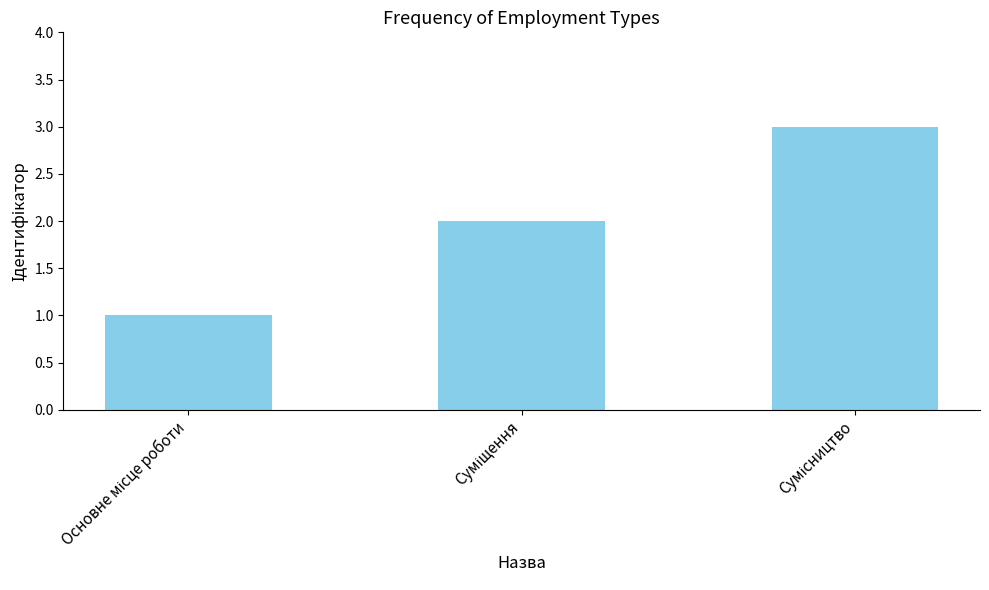

What is the sum of all values?

6